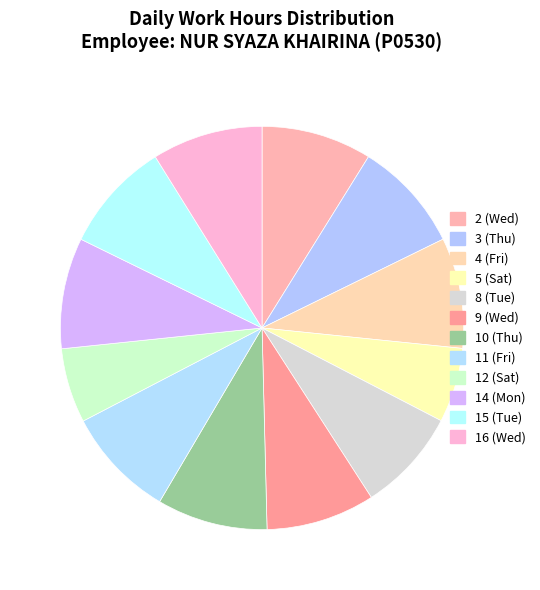

Count the number of slices in the pie.

12